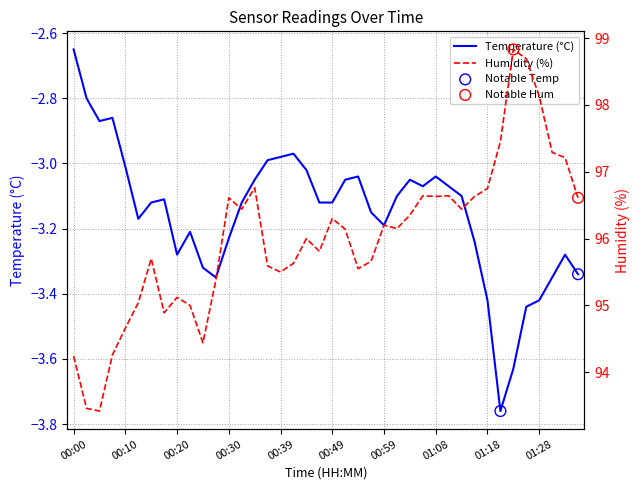

What is the total value across all series at 01:08?

93.6